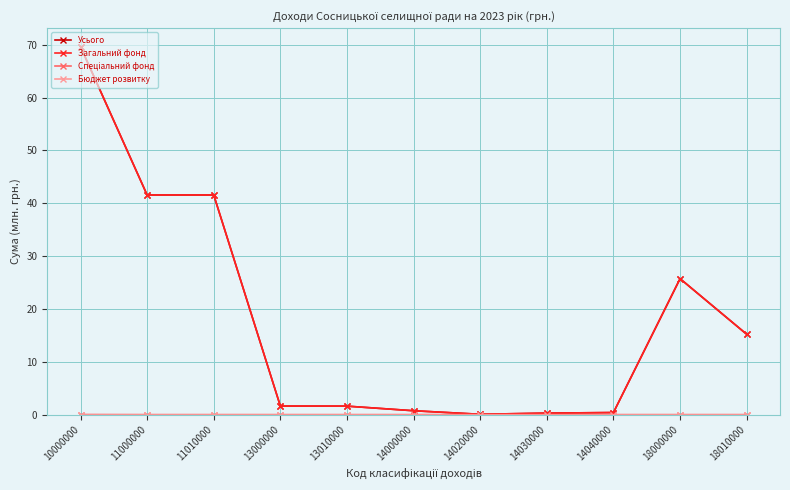

The Усього series shows 1.6 at 13010000. True or false?

True